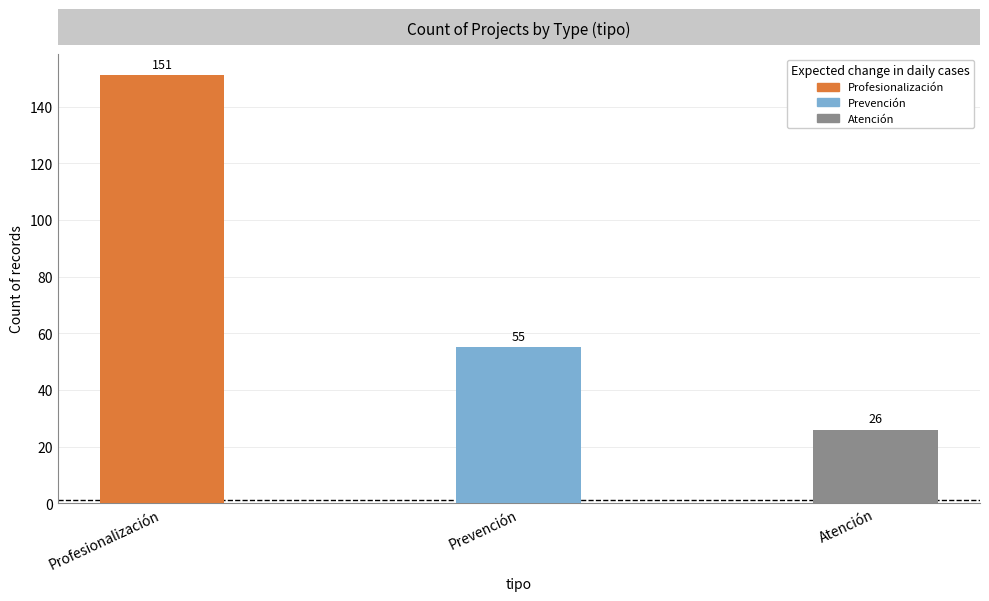

The value of Profesionalización at Atención is 89. True or false?

False